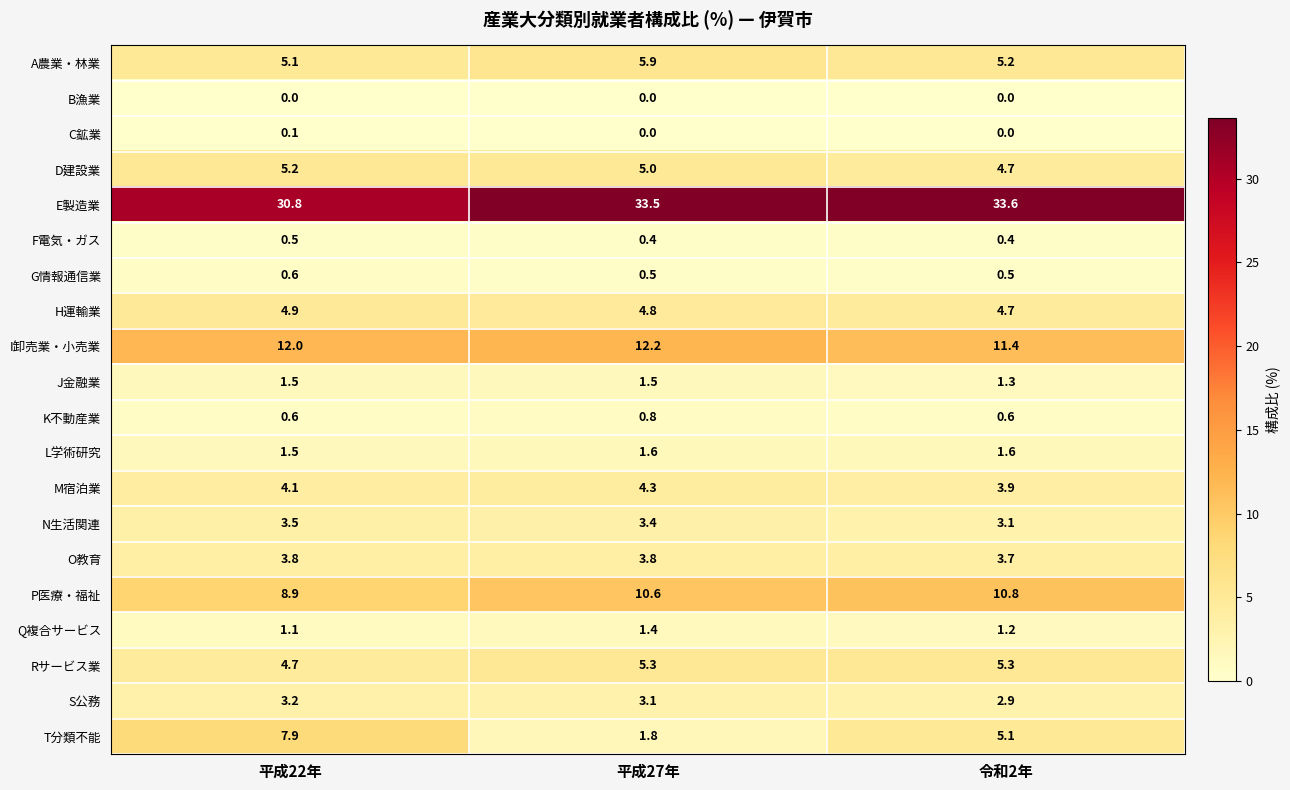

The value of M宿泊業 at 令和2年 is 3.9. True or false?

True